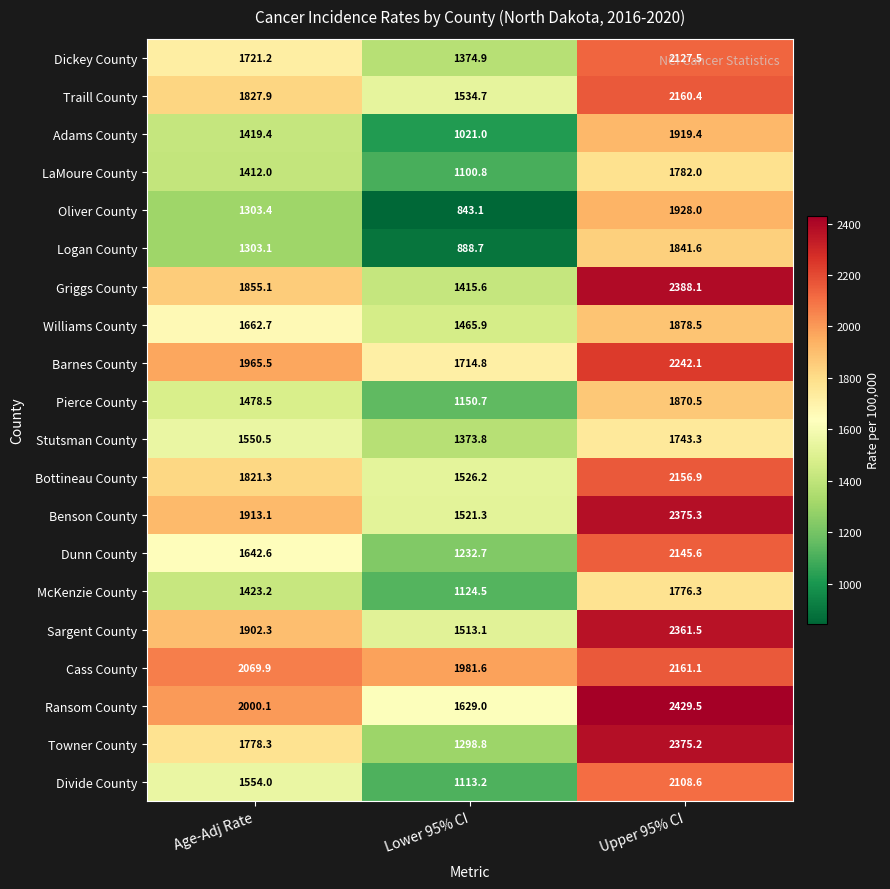

Which series has the widest spread of values?

Oliver County